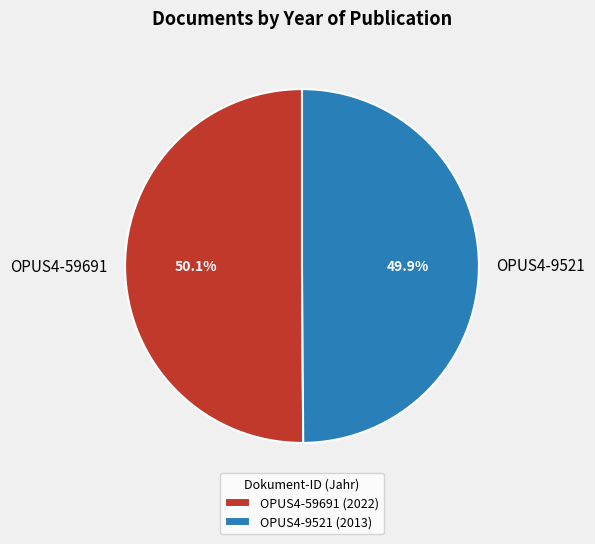

Is there any slice that represents more than half of the pie?

Yes